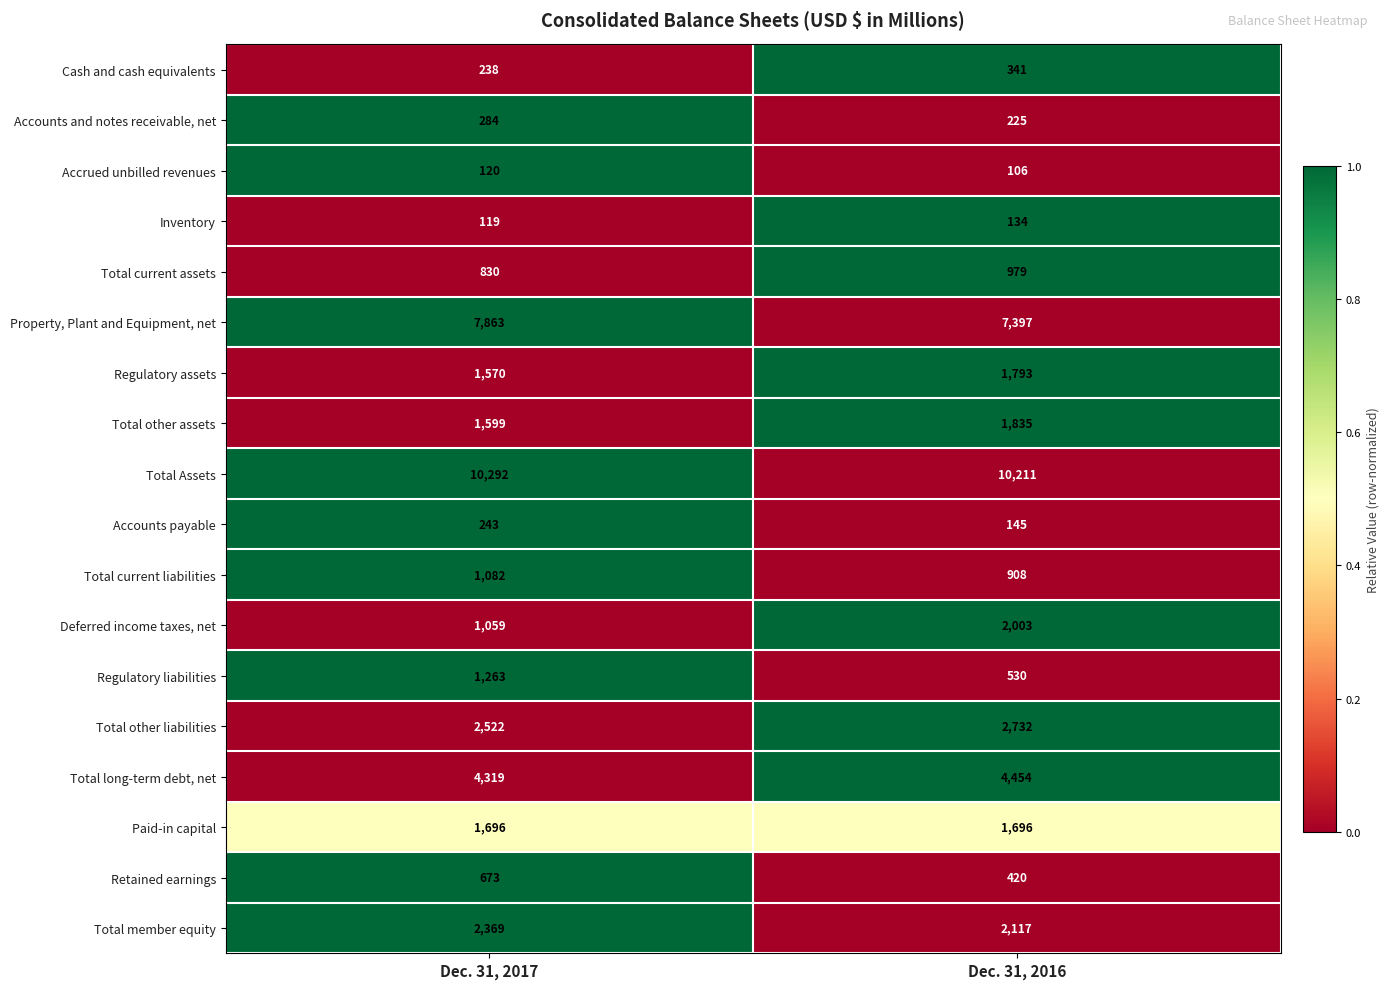

At which category is the sum across all series the highest?

Dec. 31, 2017